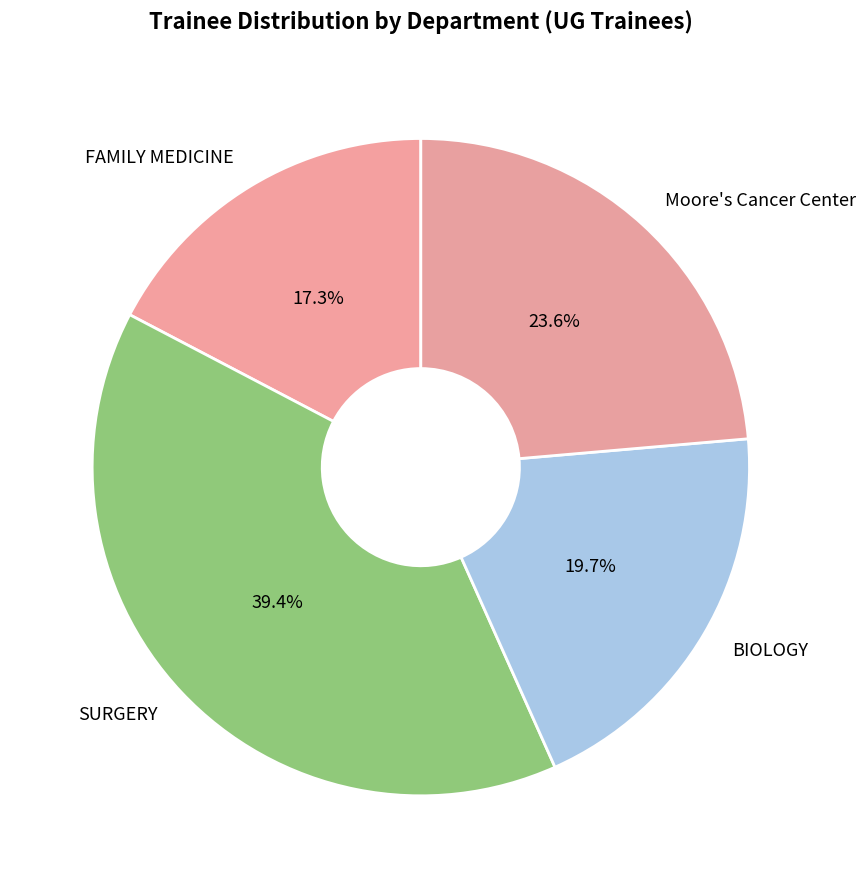

Combined, what portion of the pie is Moore's Cancer Center and SURGERY?

63.0%